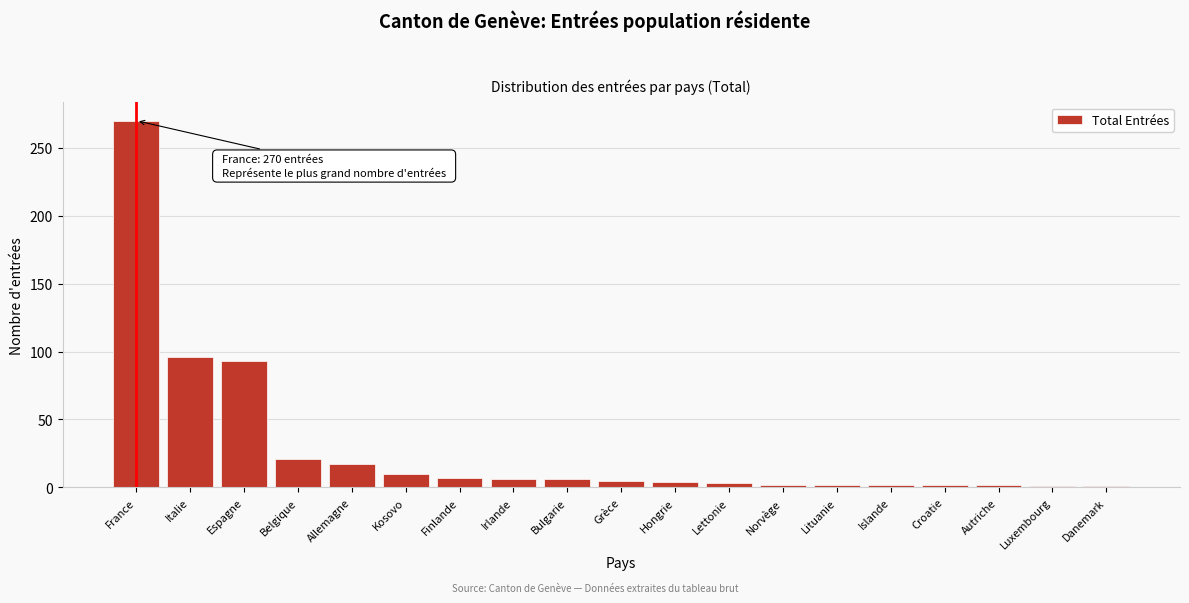

What position from the left is Irlande?

8